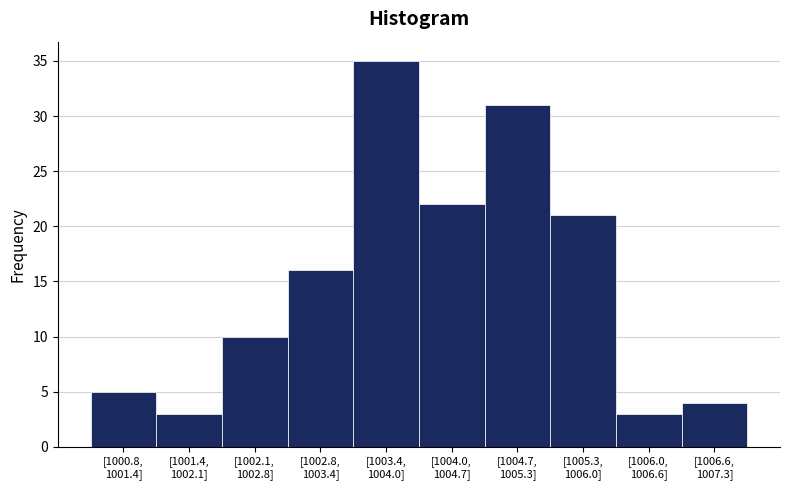

Reading left to right, what are all the values shown in this chart?

5	3	10	16	35	22	31	21	3	4